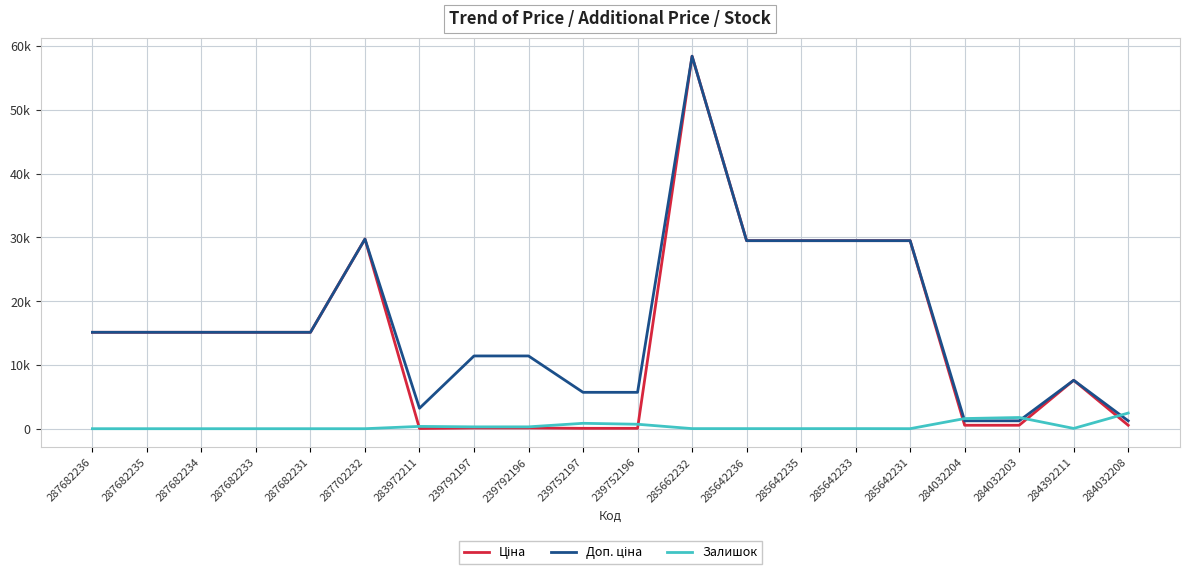

At which label is Доп. ціна closest to 29830?

287702232